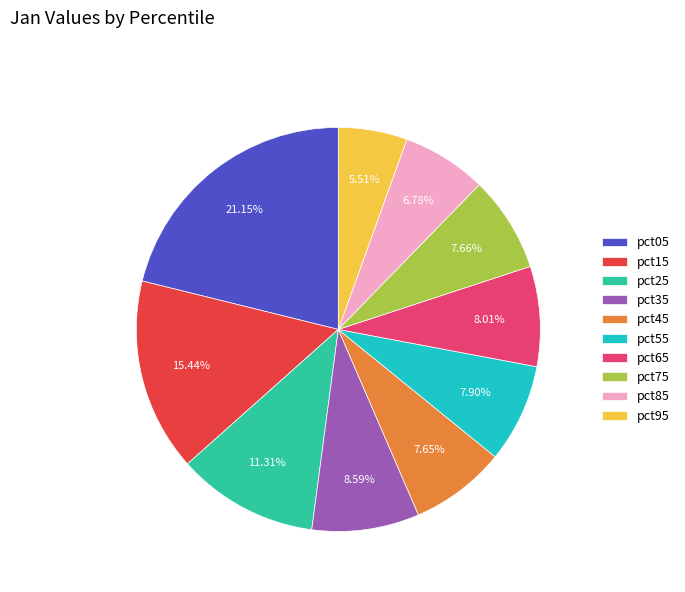

How many slices are in this pie chart?

10